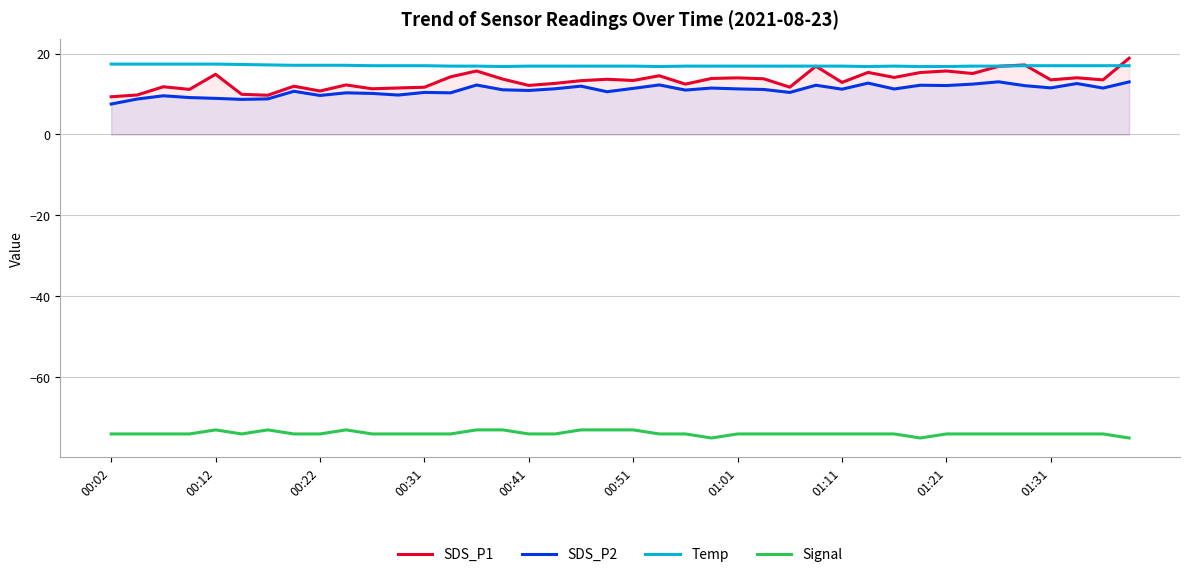

Does the chart display data point markers on the line(s)?

No